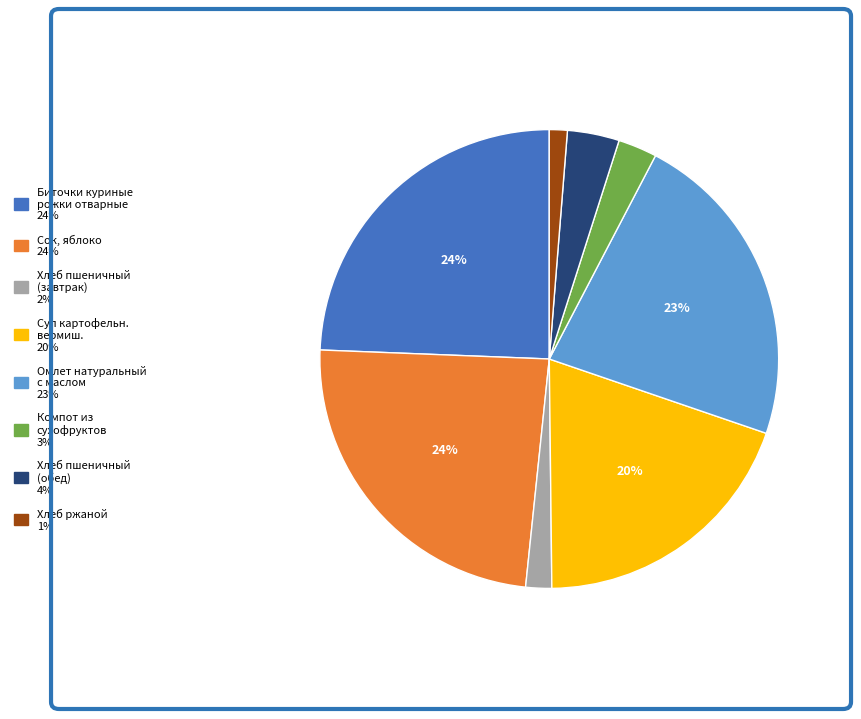

To the nearest percent, what is the average slice percentage?

12%